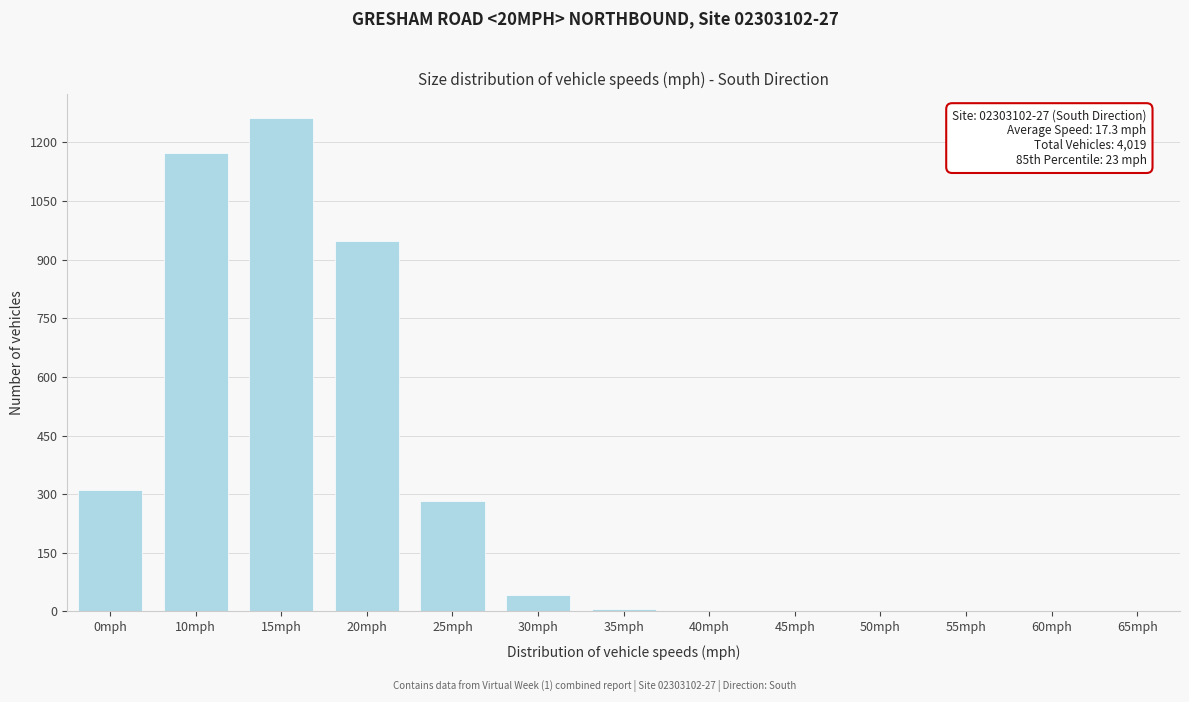

What is the greatest value displayed?

1262